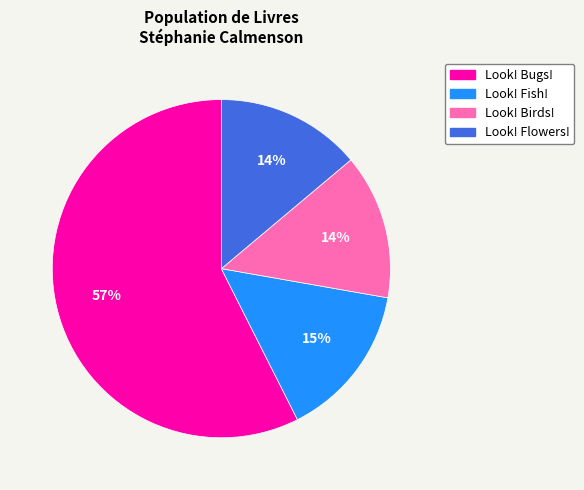

Approximately how many times larger is the value at Look! Fish! compared to Look! Bugs!?

0.3